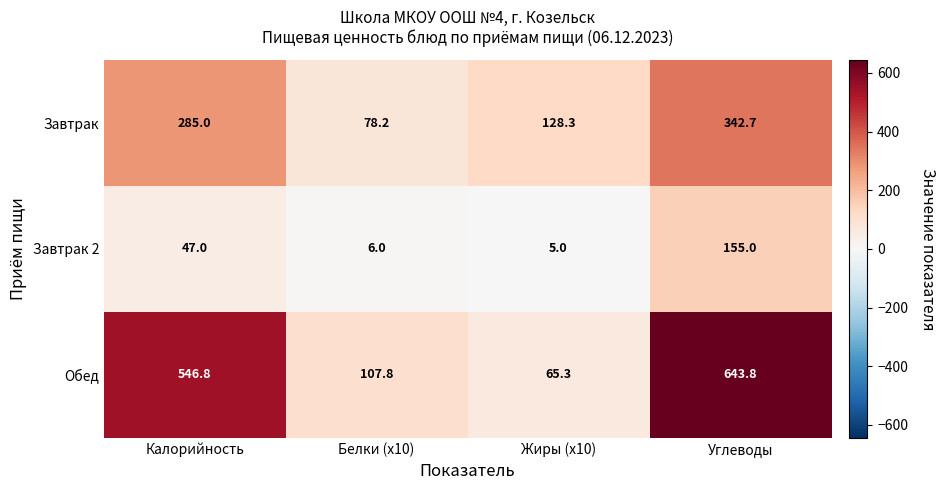

The value of Завтрак 2 at Жиры (x10) is 1.7. True or false?

False